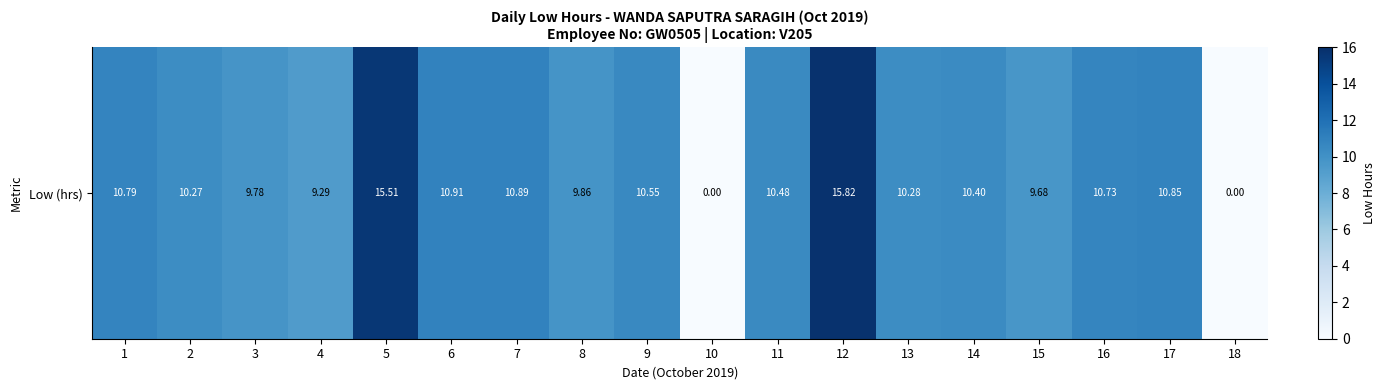

What is the difference between the maximum and second lowest values?

15.8